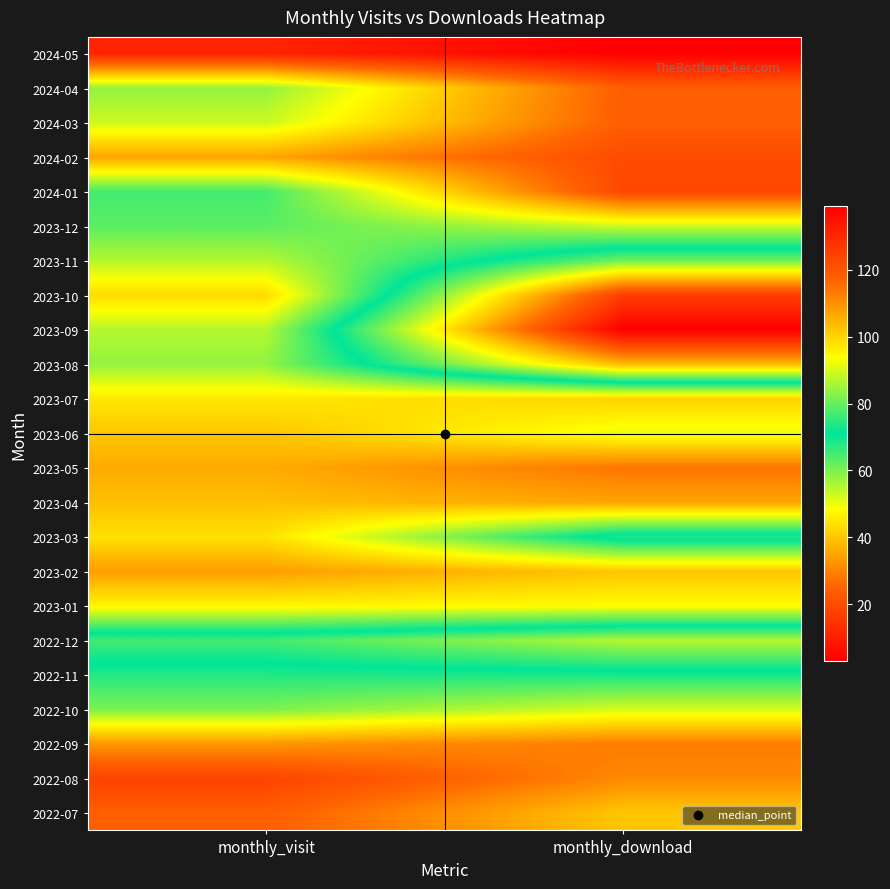

At which category does the chart reach its peak across all series?

monthly_download